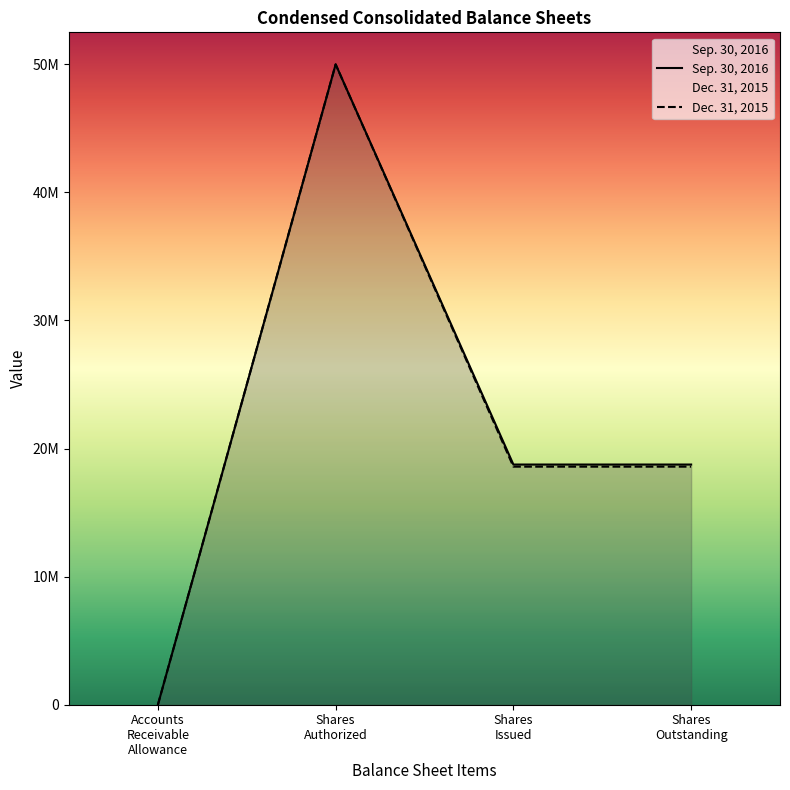

What is the total value across all series at Shares Outstanding?

37342000